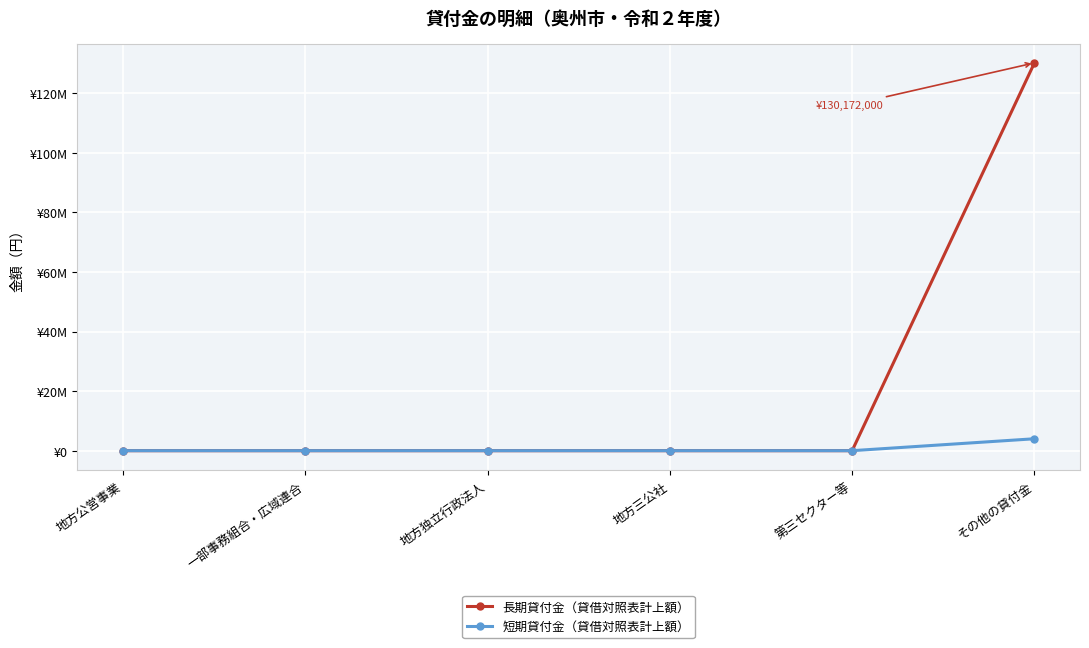

What position from the left is 地方公営事業?

1